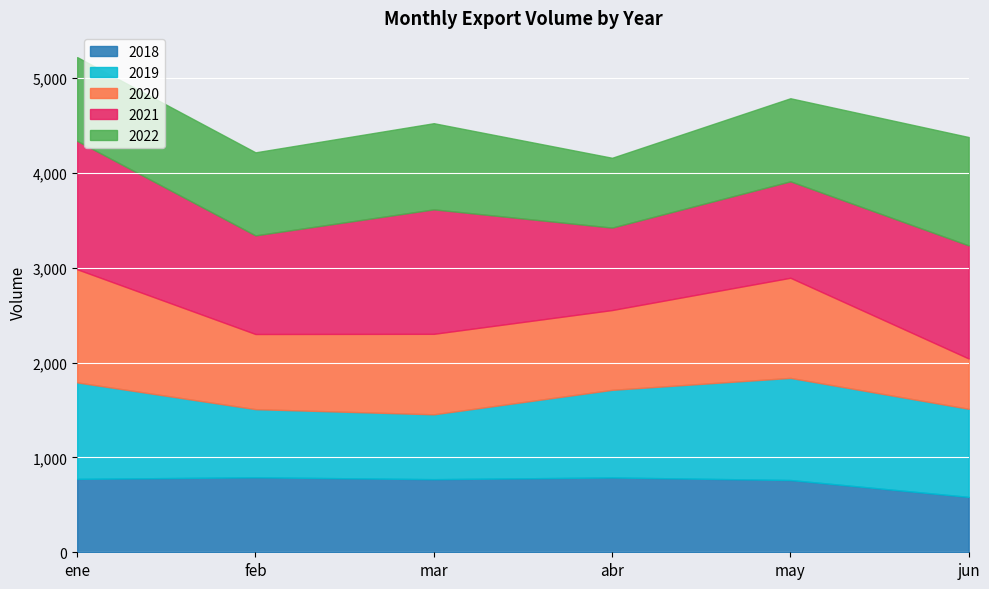

Is it true that 2018 equals 181.0 at ene?

False